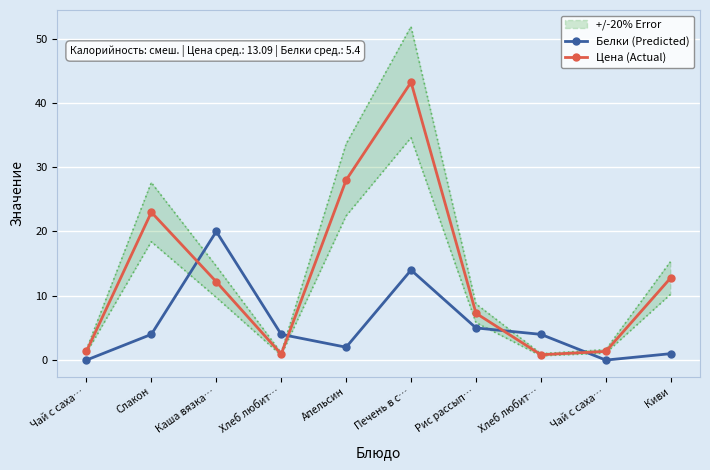

True or false: Белки (Predicted) has a value of 4.0 at Хлеб любит….

True